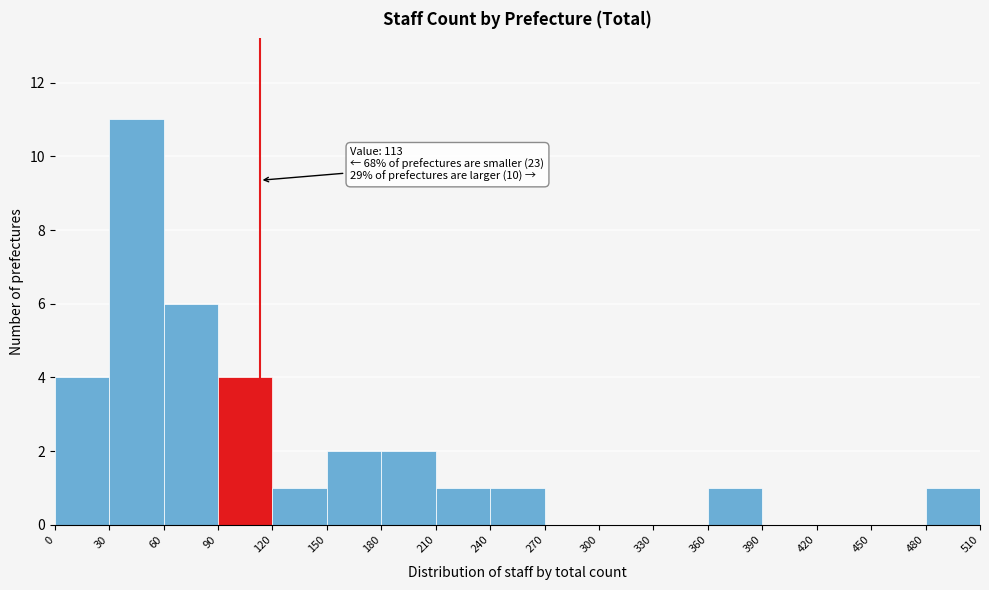

Which range on the x-axis has the tallest bar?

30 to 60